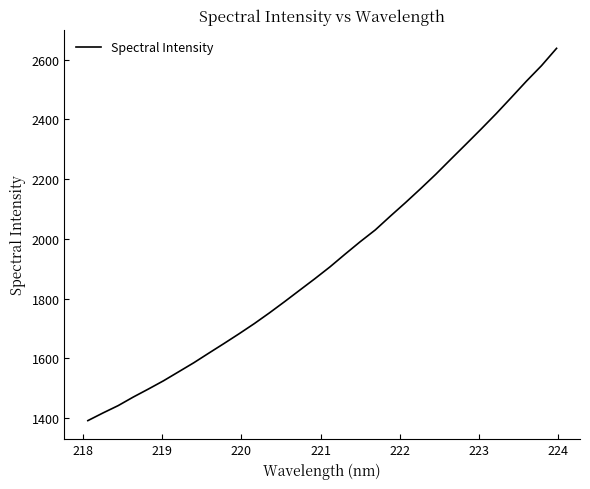

What is the difference between the maximum and minimum values?

1247.1